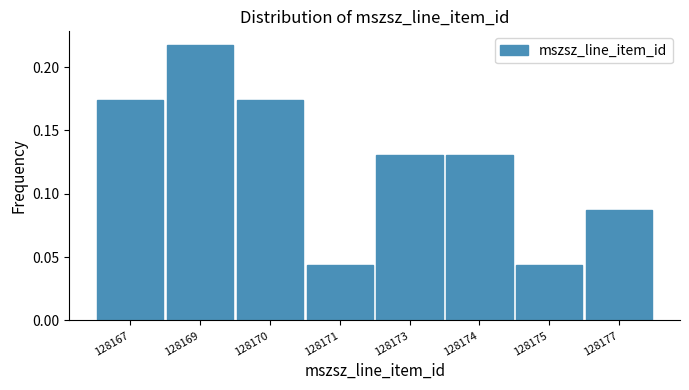

What is the sum of all values?

1.0